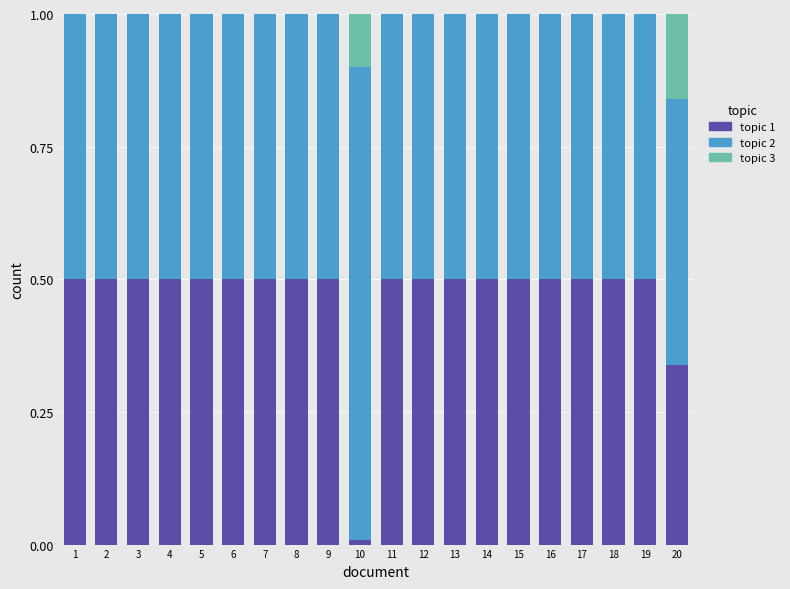

What is the total value across all series at 8?

1.0